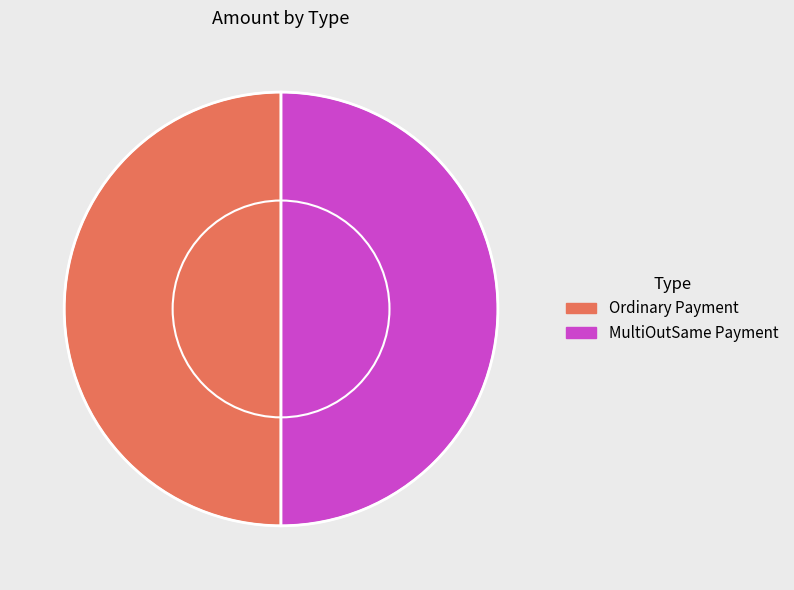

True or false: MultiOutSame Payment accounts for 56% of the total.

False